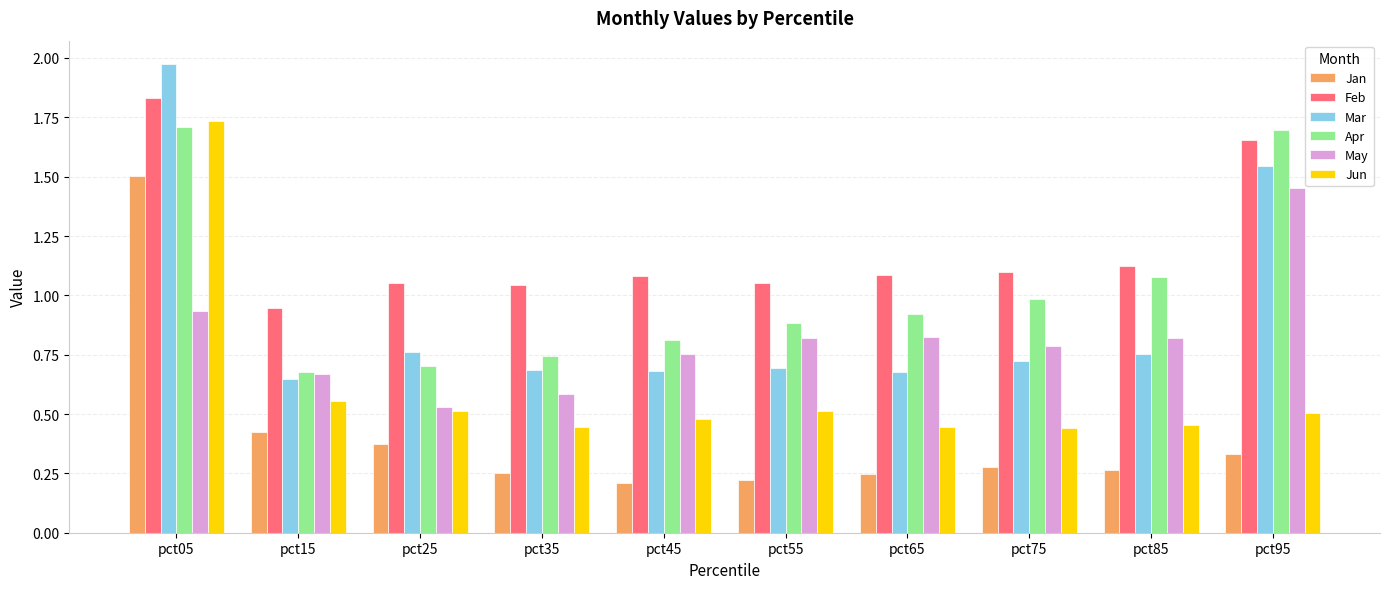

Which category has the highest value in the Jan series?

pct05